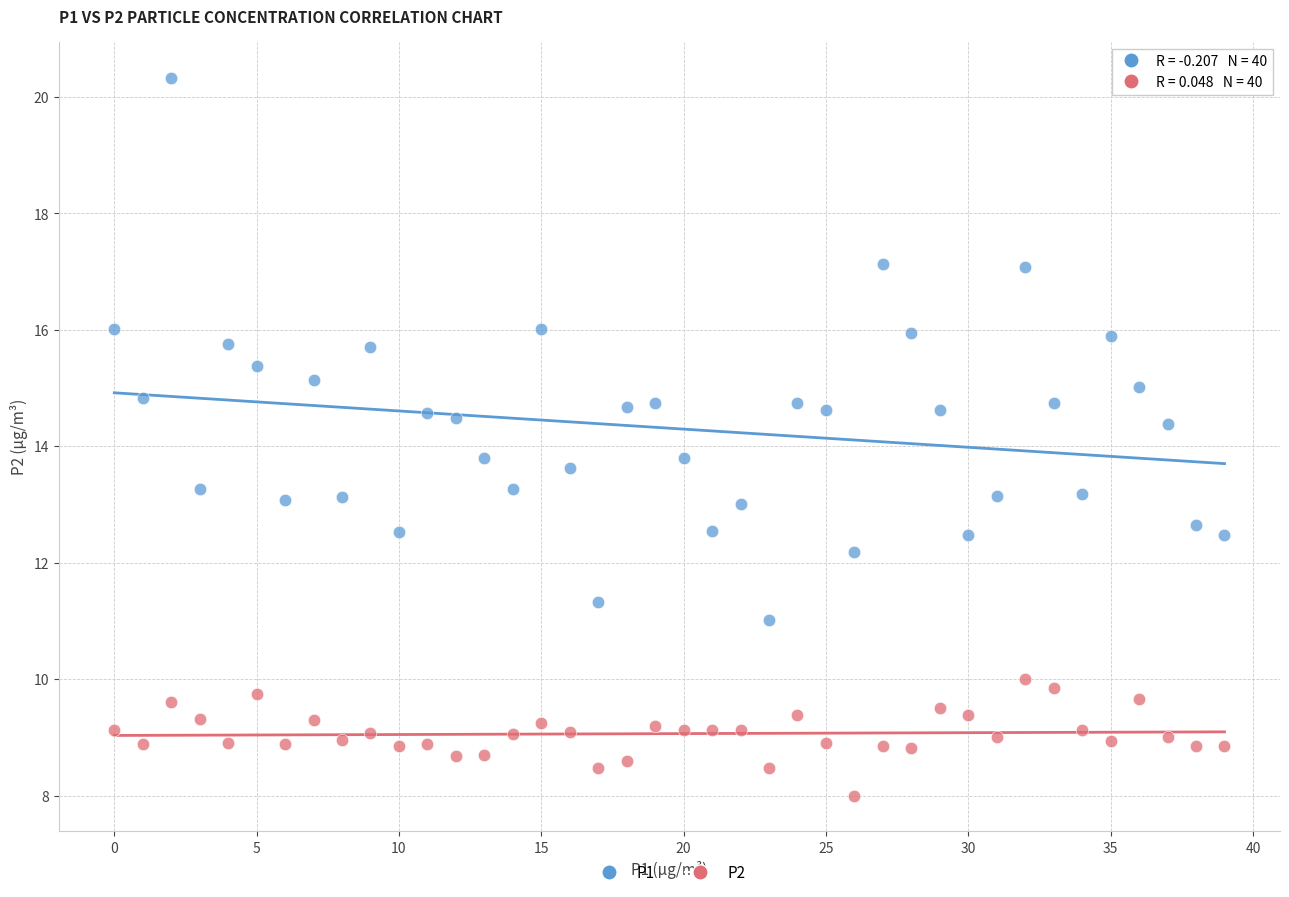

Which series contains the lowest Y value?

P2